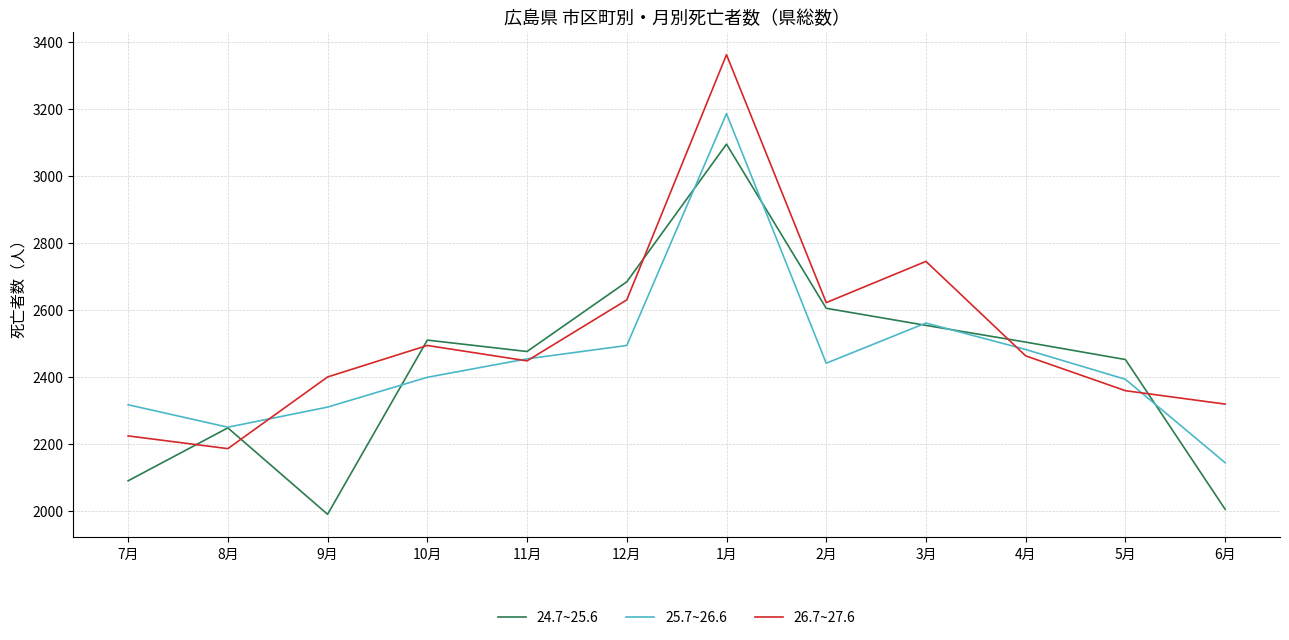

What is the approximate value of 24.7~25.6 at 8月, to the nearest 10?

2250